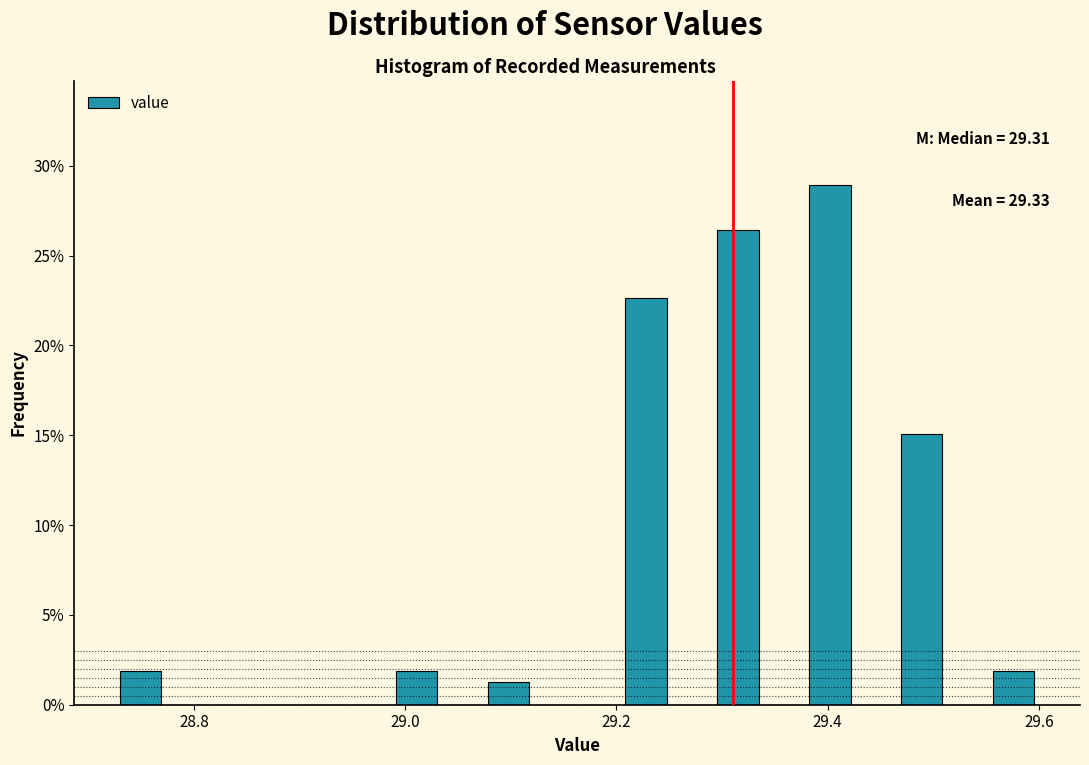

Around what value on the x-axis is the tallest bar? Give the approximate position of its centre, as read against the axis.

29.40